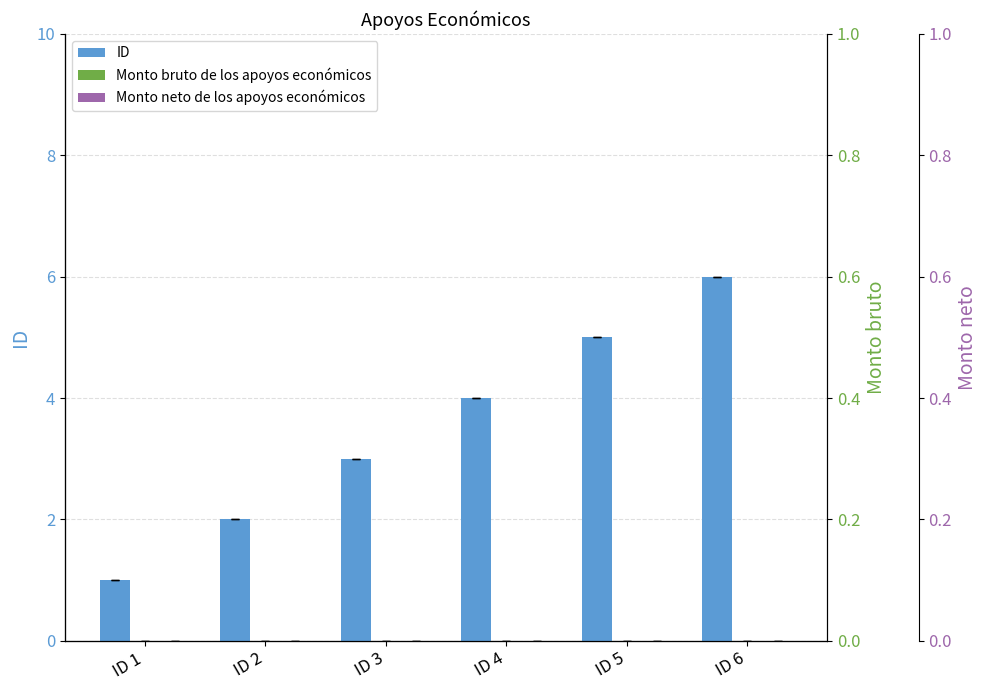

What is the spread (max minus min) of values at ID 6?

6